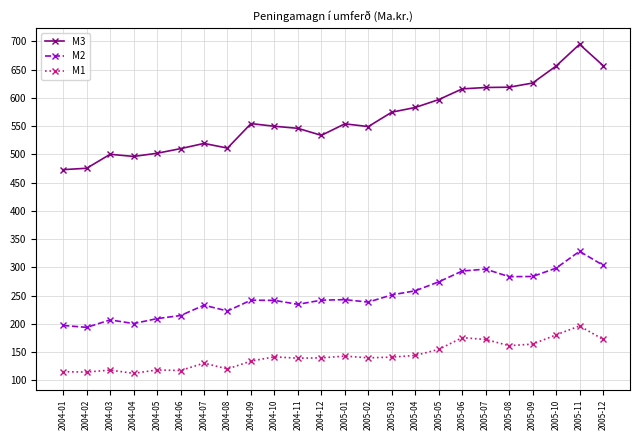

What is the label of the 15th point from the right?

2004-10